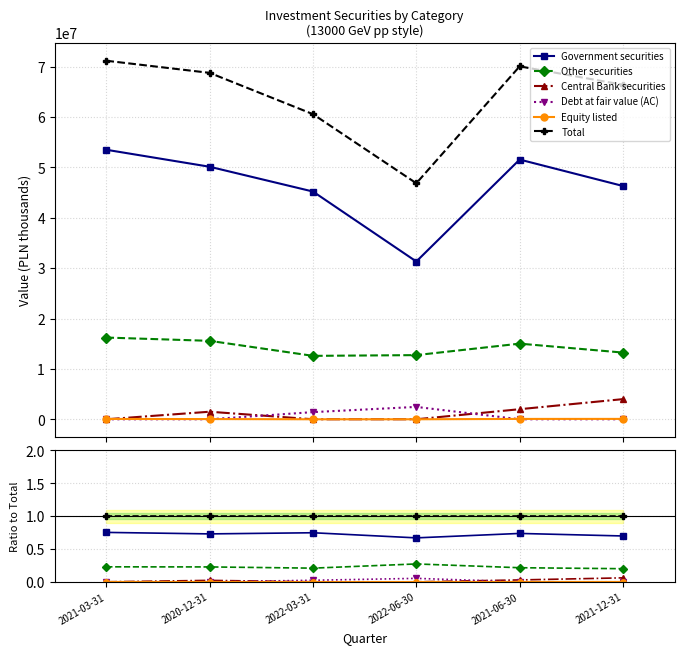

Reading left to right, extract all data points from this chart.

Government securities: 0.8	0.7	0.7	0.7	0.7	0.7
Other securities: 0.2	0.2	0.2	0.3	0.2	0.2
Central Bank securities: 0.0	0.0	0.0	0.0	0.0	0.1
Debt at fair value (AC): 0.0	0.0	0.0	0.1	0.0	0.0
Equity listed: 0.0	0.0	0.0	0.0	0.0	0.0
Total: 1.0	1.0	1.0	1.0	1.0	1.0